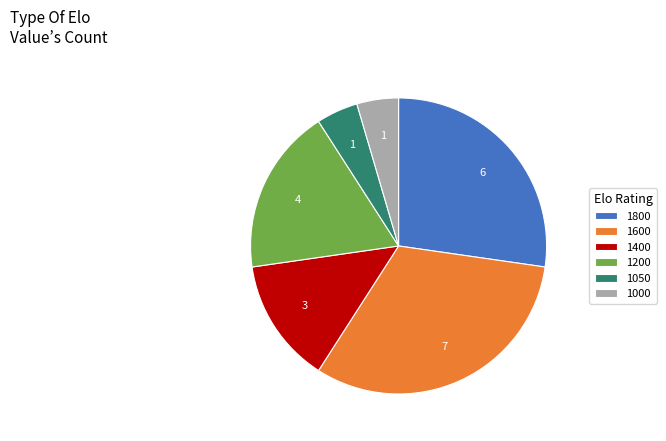

Is it true that 1000 is 5% of the pie?

True